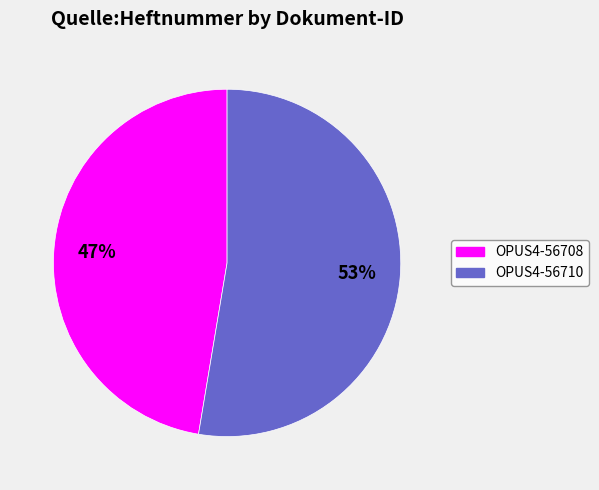

What percentage is the OPUS4-56710 slice, to the nearest percent?

53%